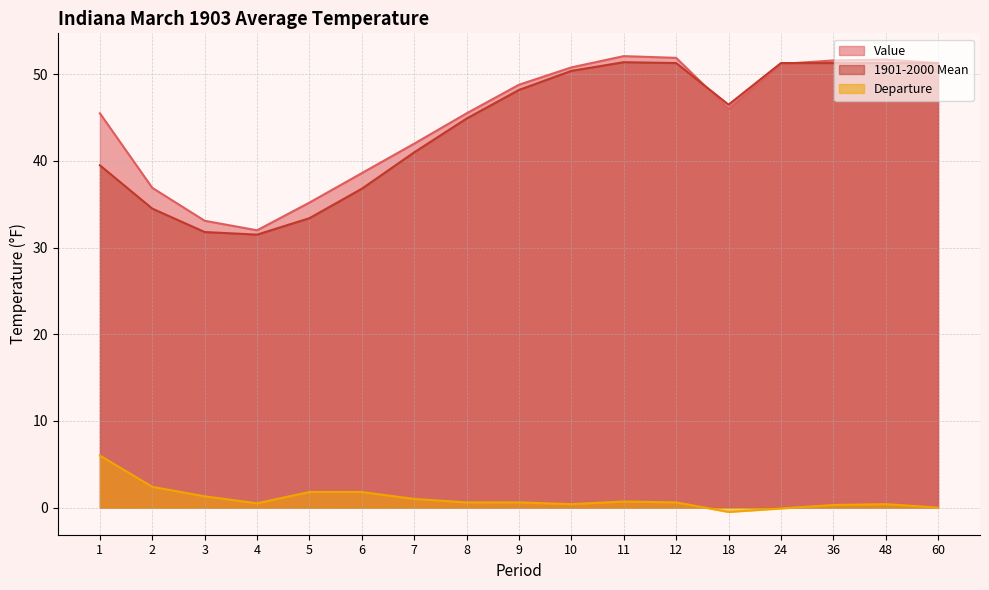

True or false: Value and Departure intersect in this chart.

False